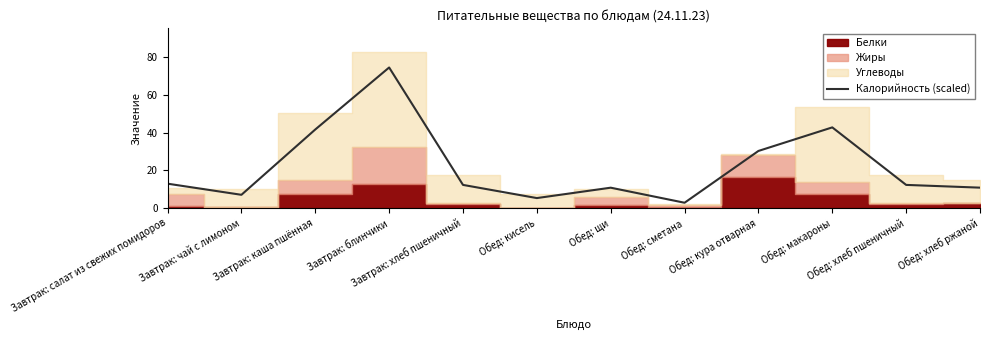

Between Завтрак: чай с лимоном and Обед: щи, which is larger?

Обед: щи